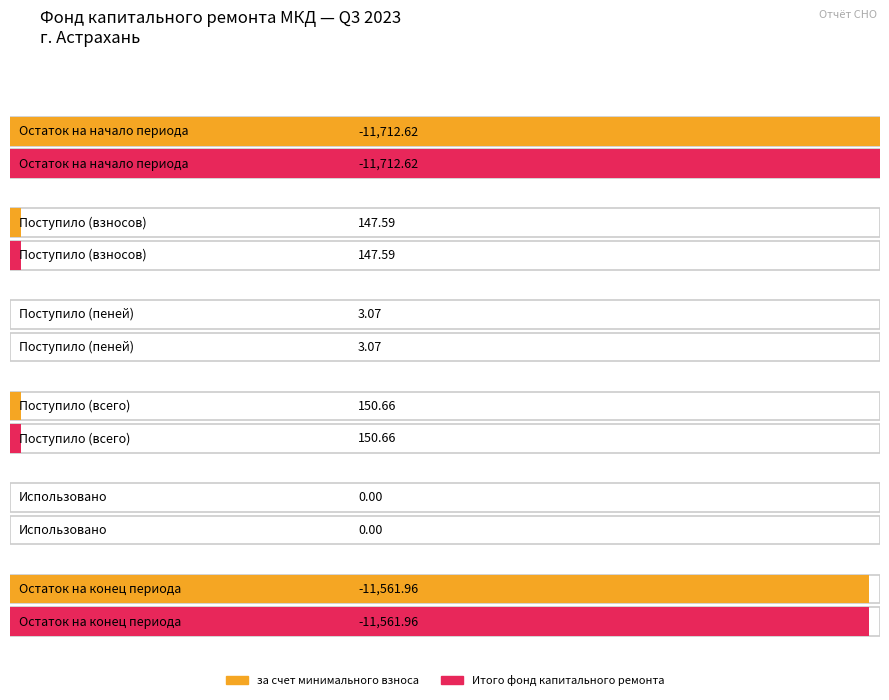

What is the label of the 5th bar from the right?

Поступило всего